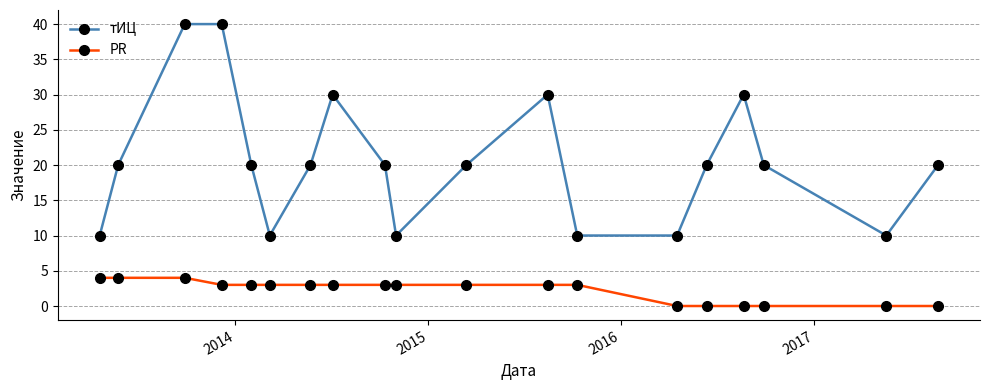

True or false: PR and тИЦ cross at least once.

False